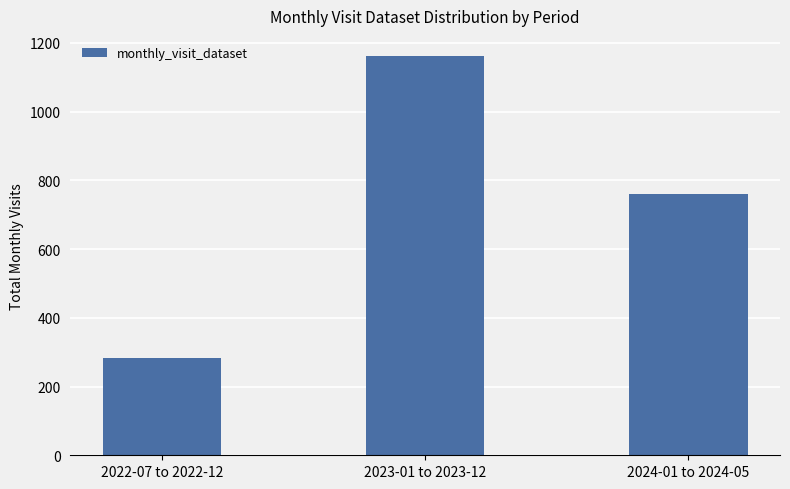

Rank the categories by value from lowest to highest.

2022-07 to 2022-12, 2024-01 to 2024-05, 2023-01 to 2023-12